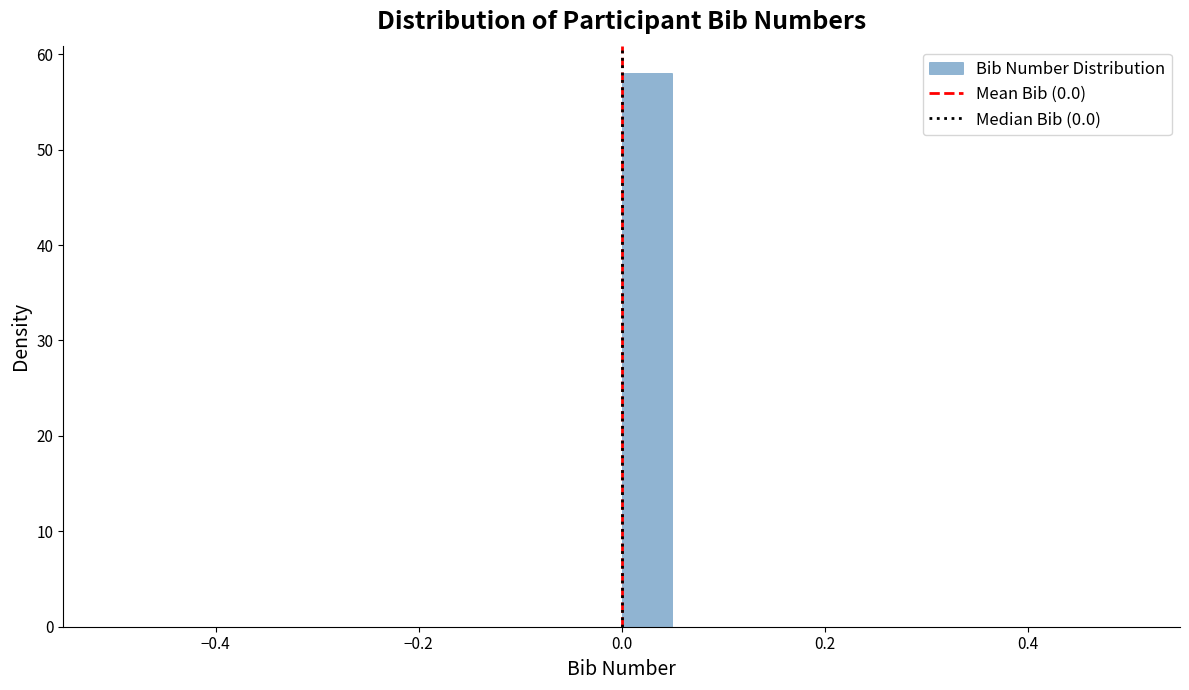

Around what value on the x-axis is the tallest bar? Give the approximate position of its centre, as read against the axis.

0.02